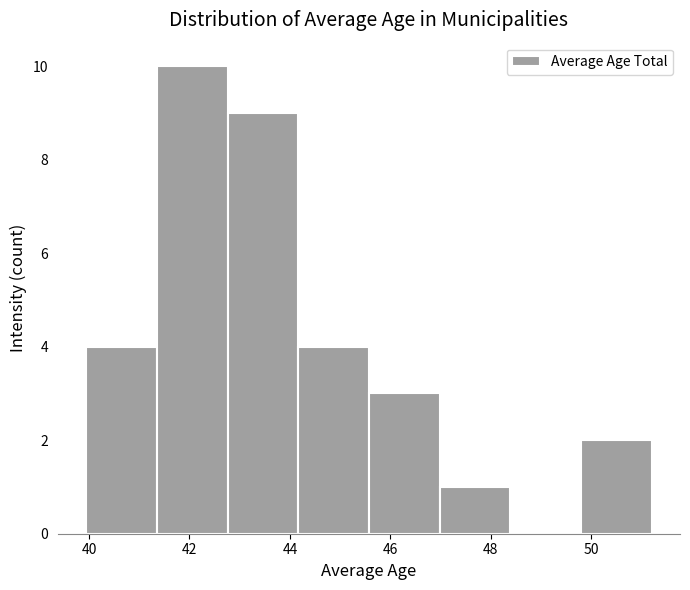

Over which range of the x-axis is the bar tallest?

41.4 to 42.8